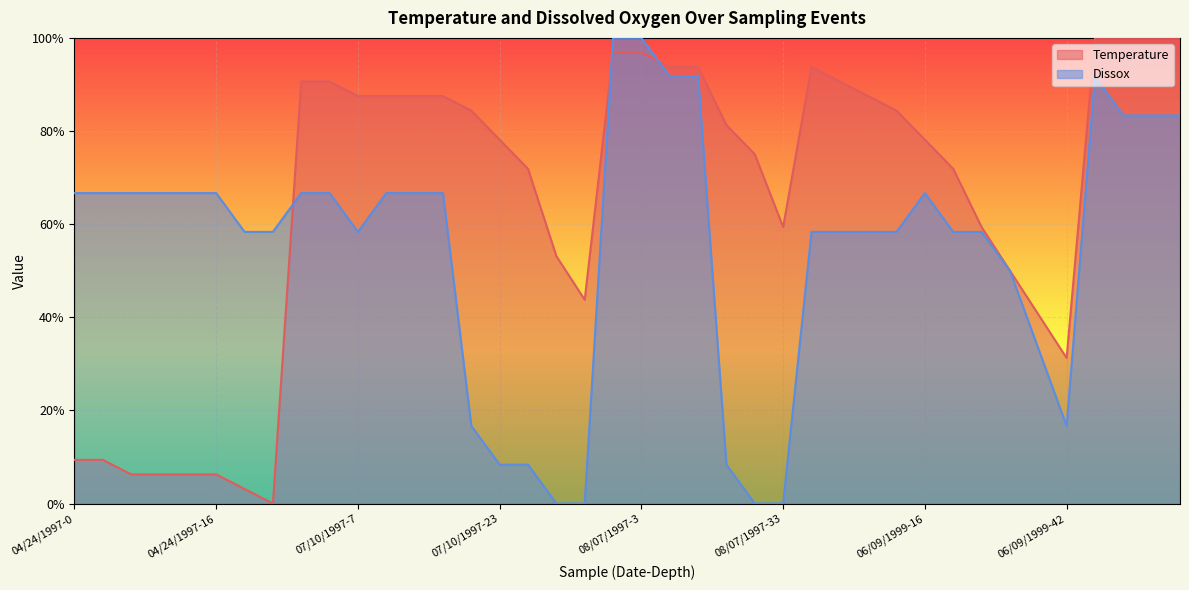

List the series in order of their overall mean, lowest first.

Dissox, Temperature